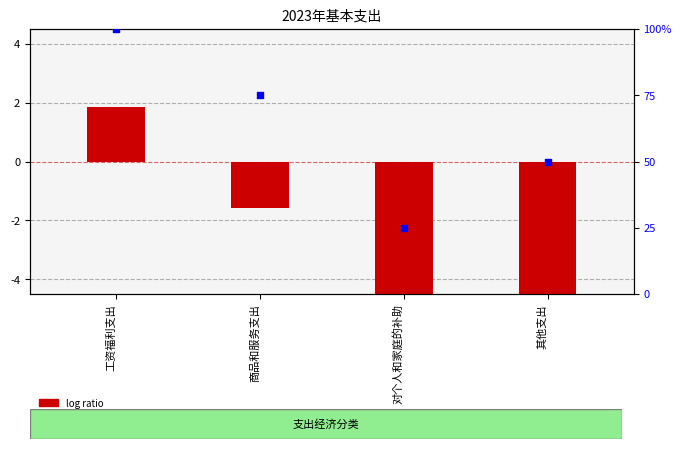

What are all the series names shown in the legend?

log ratio, percentile rank within the sample